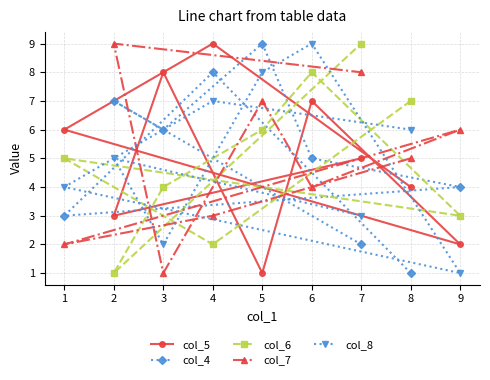

What is the value of the col_8 point at the 2nd from the left?

5